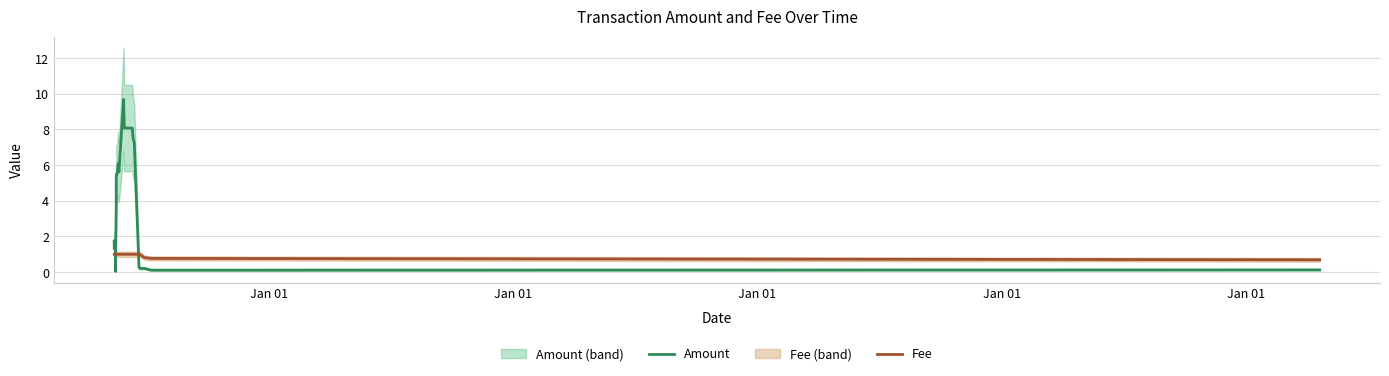

Is the value of Fee at 16 greater than the value of Amount at 23?

Yes